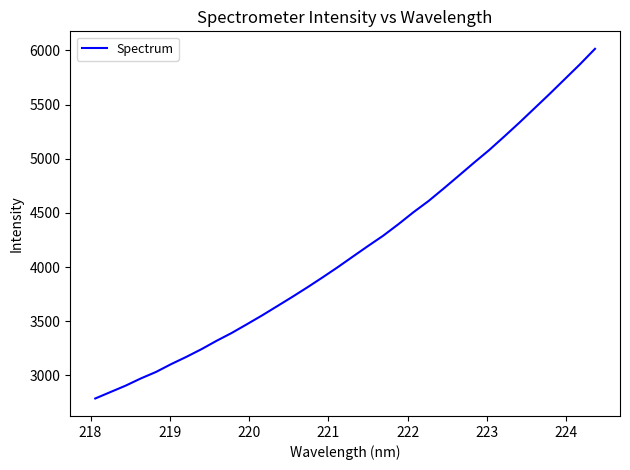

What is the minimum value shown in the chart?

2786.3